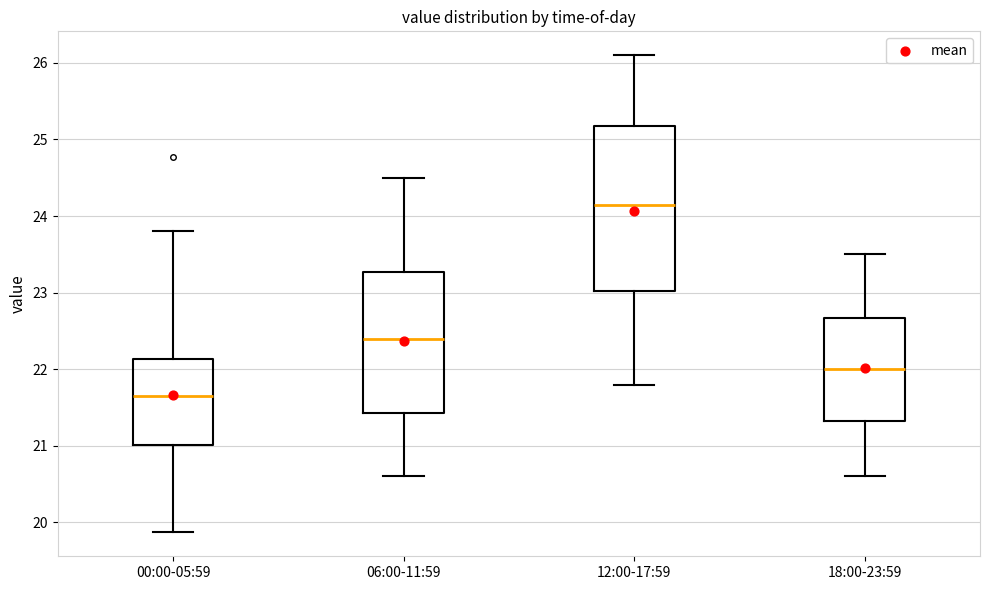

Which box is the tallest, from its lower edge to its upper edge?

12:00-17:59